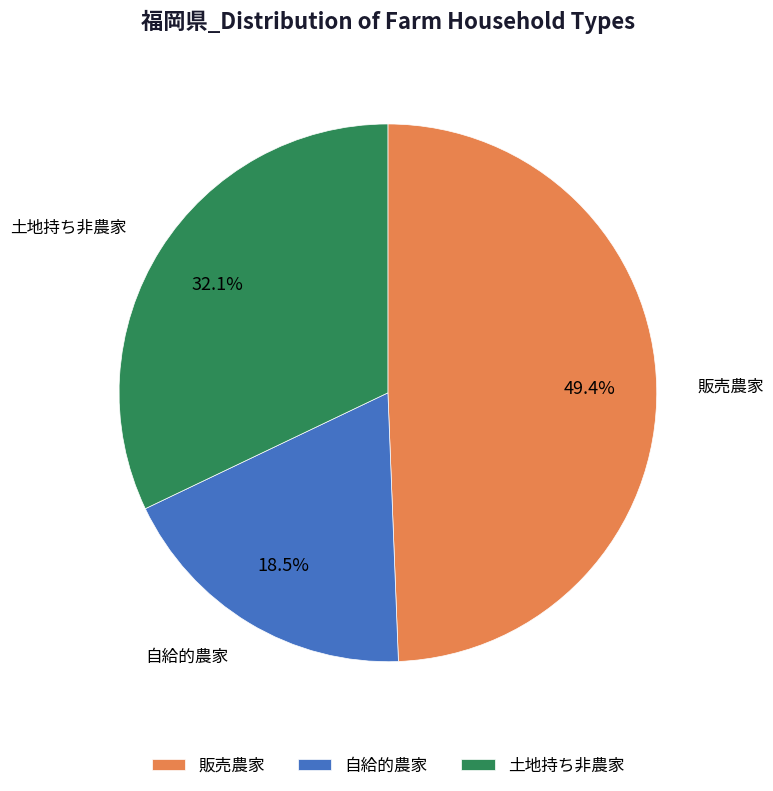

Is it true that 自給的農家 is 26% of the pie?

False